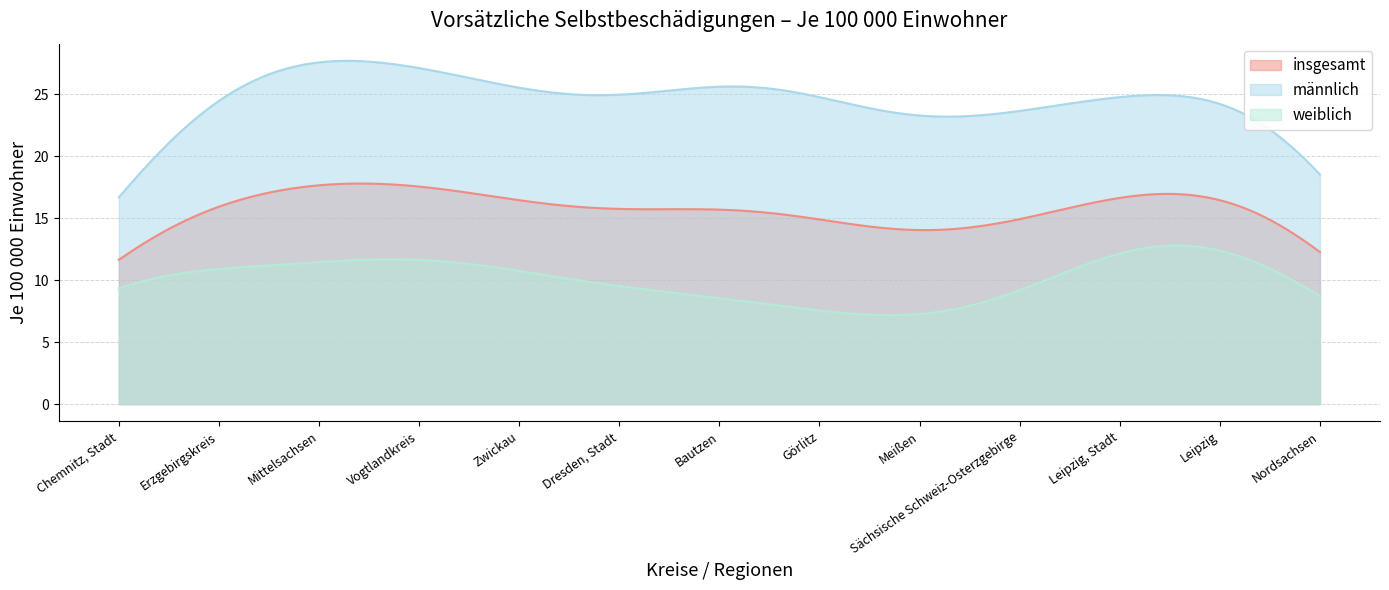

At Meißen, list the series in order from largest to smallest.

männlich, insgesamt, weiblich